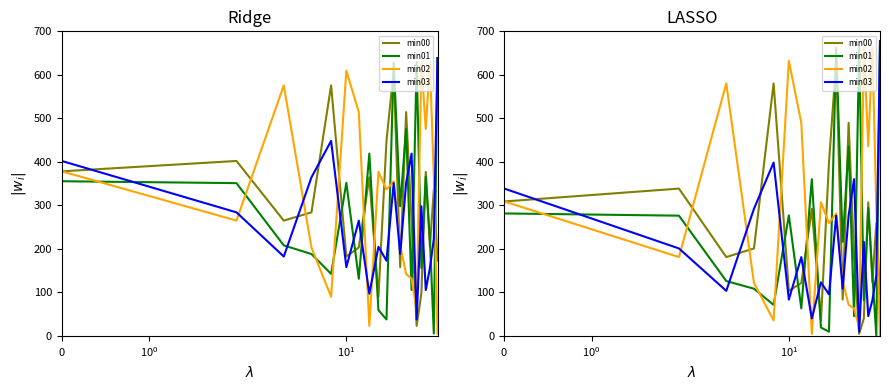

How many series are shown in this chart?

4